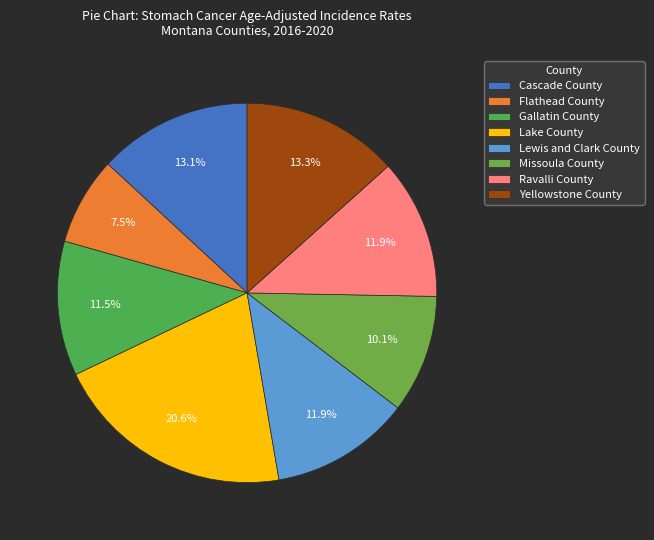

Does Flathead County account for over 50% of the chart?

No